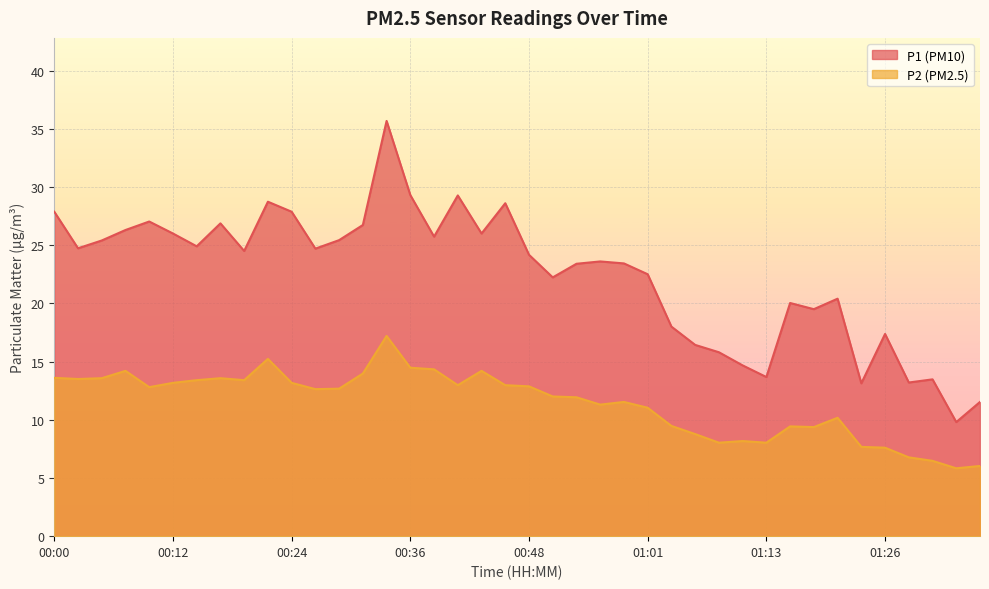

True or false: P1 has more than 1 points higher than both neighbors.

True